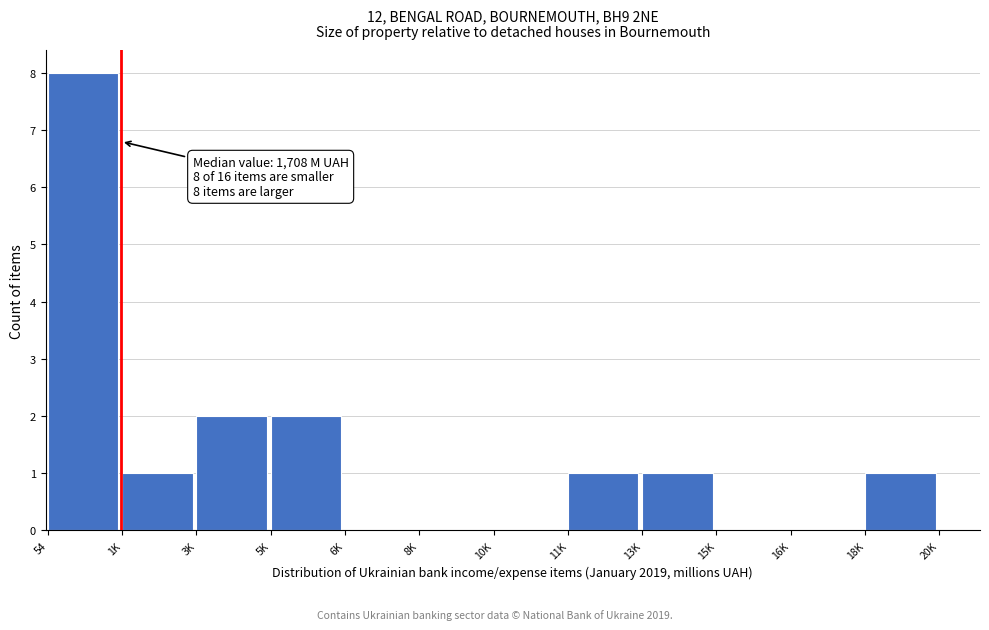

Reading left to right, what are all the values shown in this chart?

54=8	1K=1	3K=2	5K=2	6K=0	8K=0	10K=0	11K=1	13K=1	15K=0	16K=0	18K=1